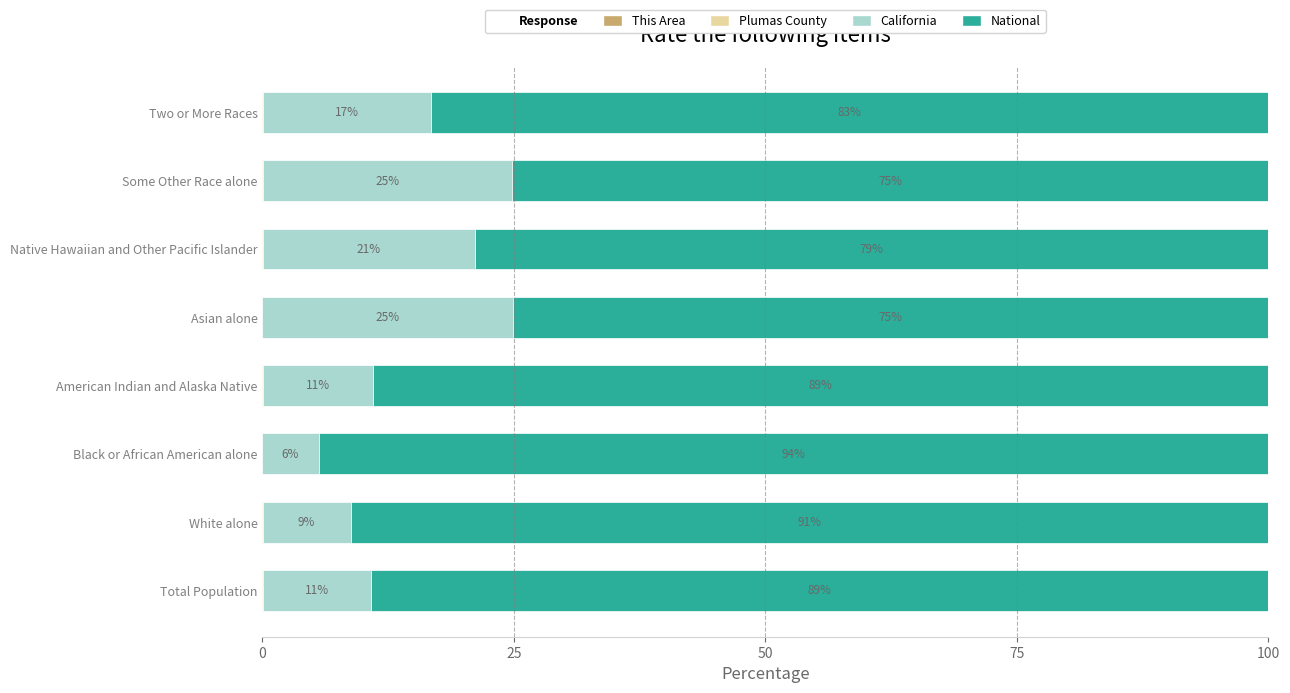

What is the total value across all series at Some Other Race alone?

100.0